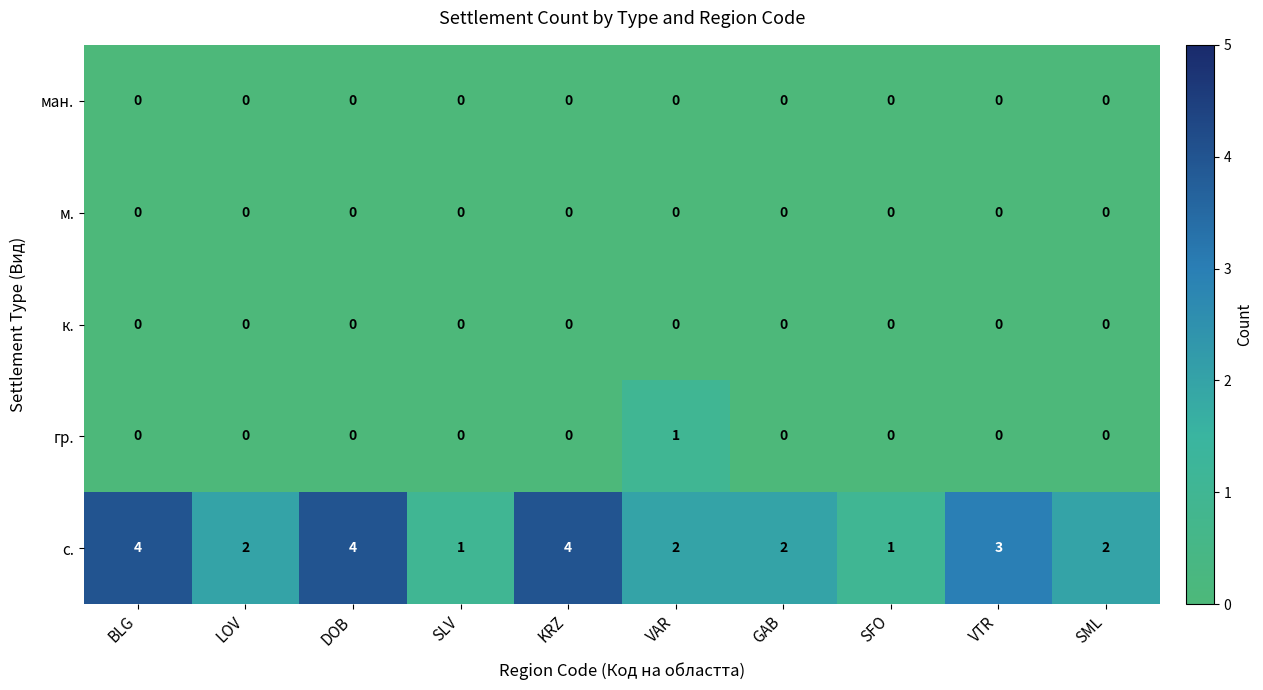

Where does the с. series first go above 2?

BLG